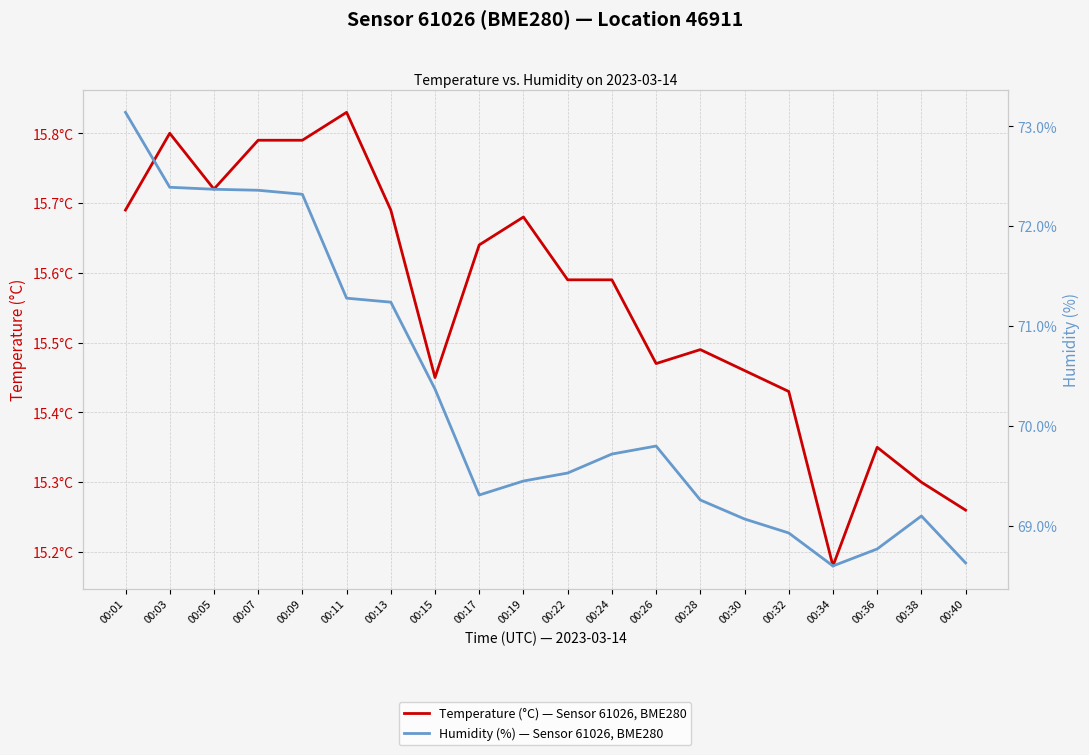

What is the highest value of the Humidity (%) — Sensor 61026, BME280 series?

73.1